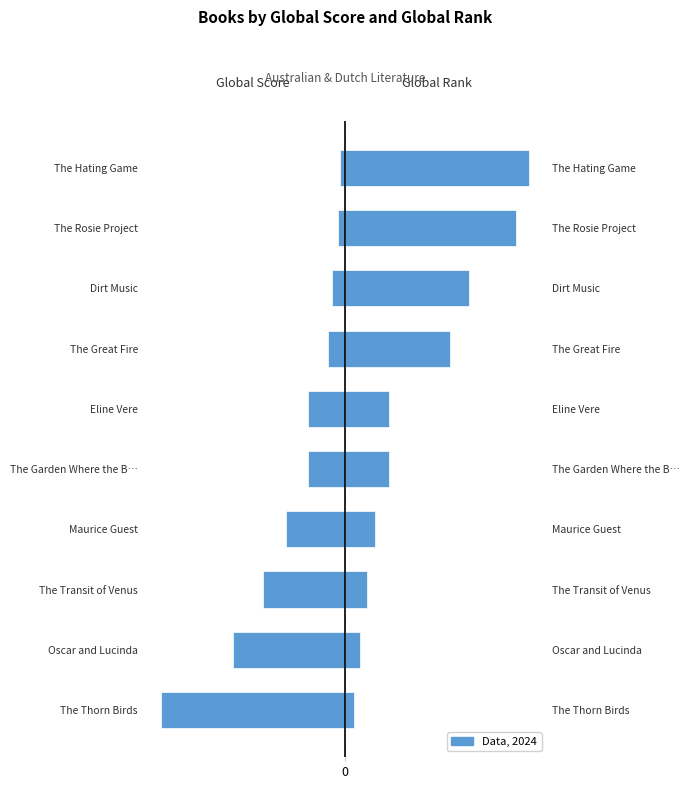

Where does the Global Score series first go above -144?

The Great Fire